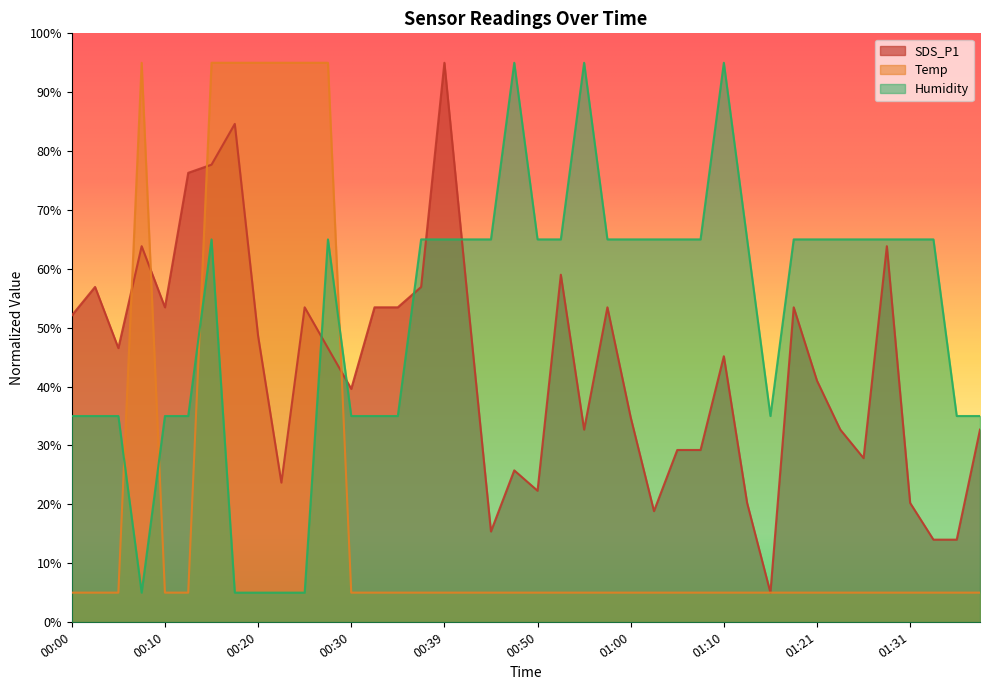

In Temp, how many points are higher than both neighbors (excluding endpoints)?

1